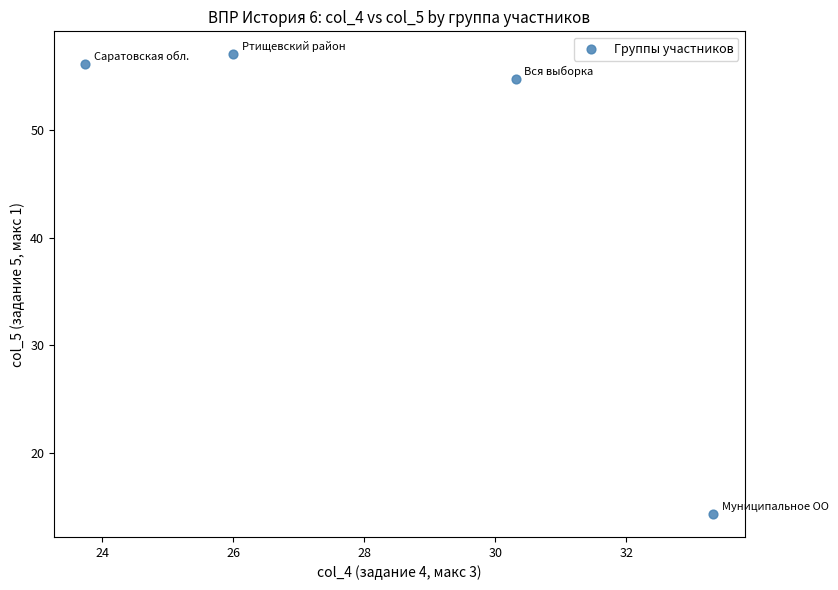

What Y value in the scatter plot is closest to 35?

54.8